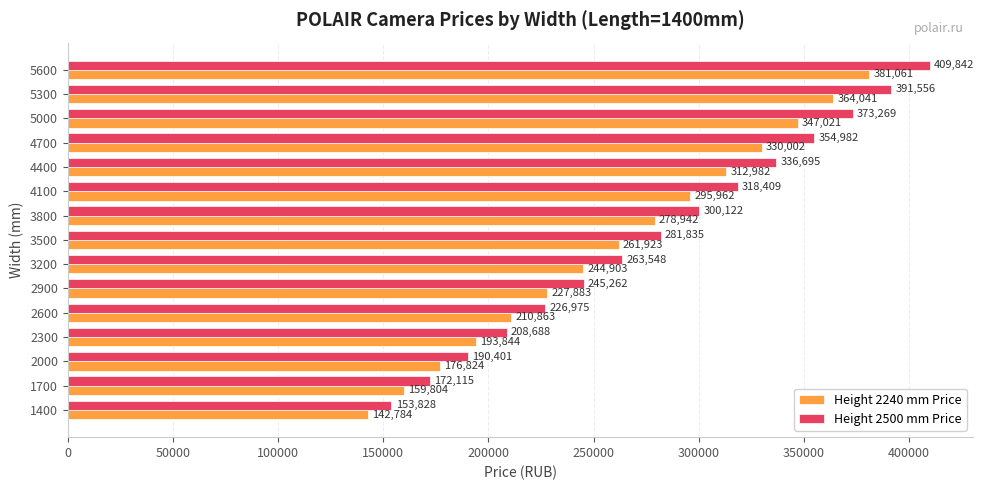

At which category does the chart reach its peak across all series?

5600